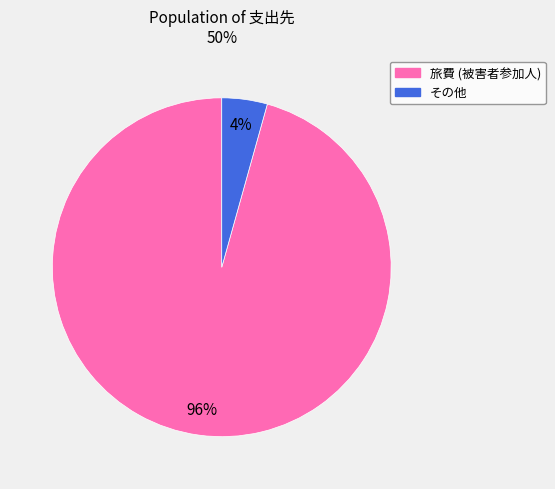

Is there any slice that represents more than half of the pie?

Yes